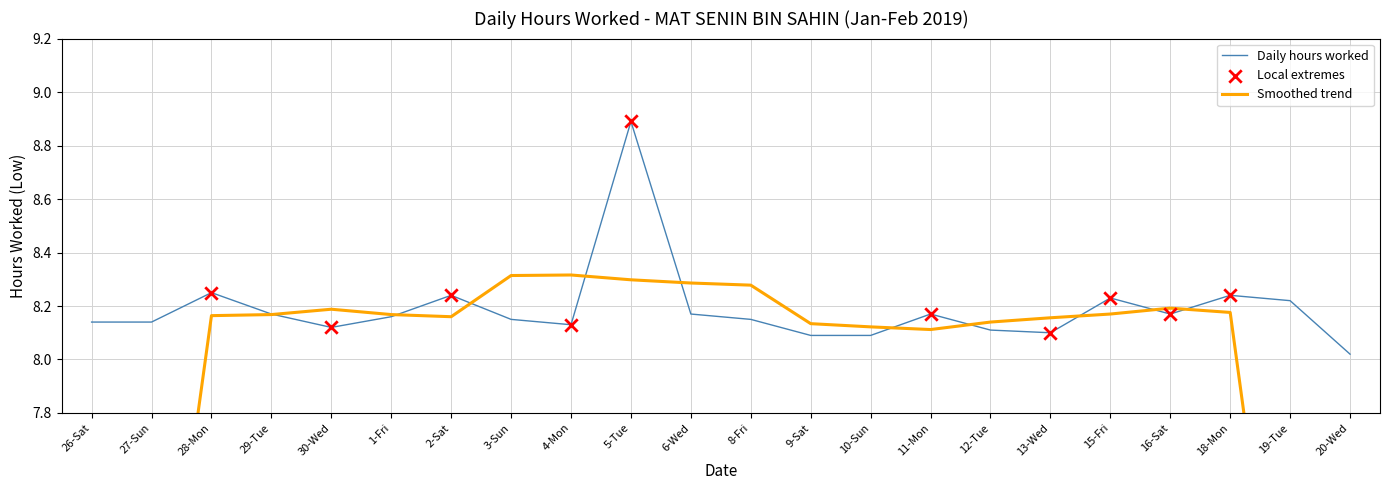

Approximately how many times larger is the value at 20-Wed compared to 2-Sat?

1.0